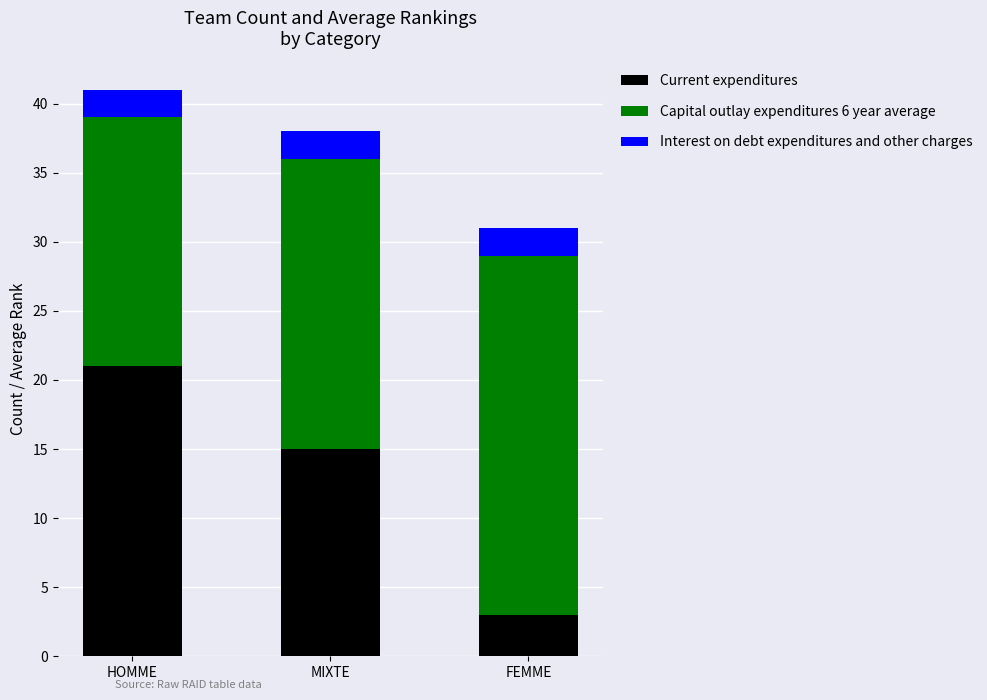

At which category is the sum across all series the highest?

HOMME